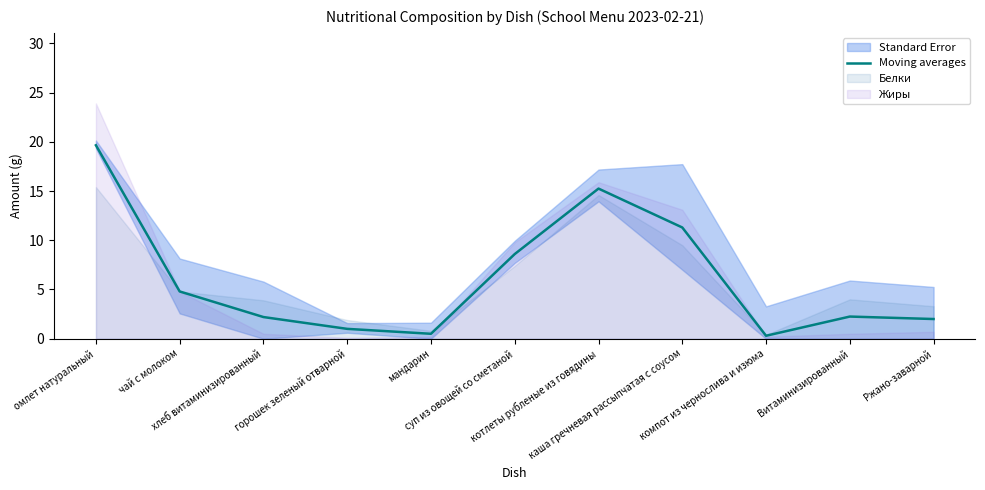

What is the sum of all values?

67.8